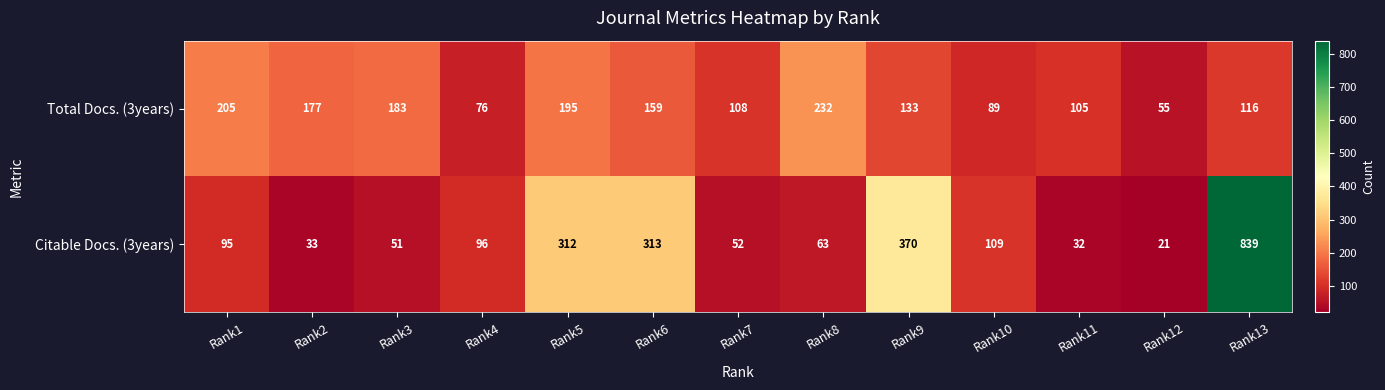

Reading left to right, list all the values displayed in this chart.

Total Docs. (3years): Rank1=205	Rank2=177	Rank3=183	Rank4=76	Rank5=195	Rank6=159	Rank7=108	Rank8=232	Rank9=133	Rank10=89	Rank11=105	Rank12=55	Rank13=116
Citable Docs. (3years): Rank1=95	Rank2=33	Rank3=51	Rank4=96	Rank5=312	Rank6=313	Rank7=52	Rank8=63	Rank9=370	Rank10=109	Rank11=32	Rank12=21	Rank13=839